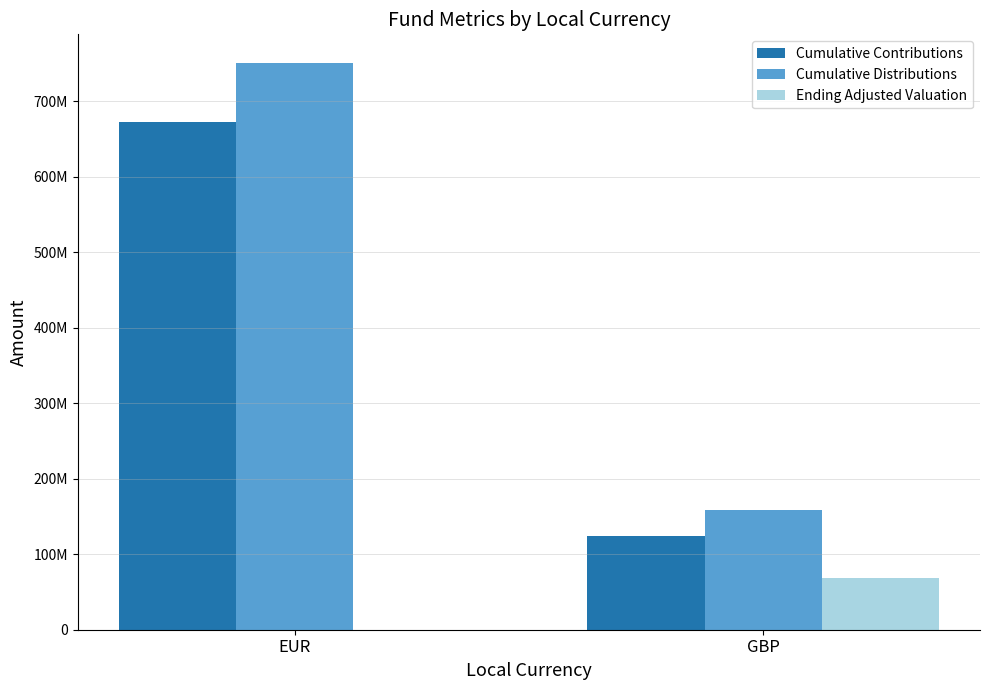

At how many categories does at least one series exceed 583339287?

1